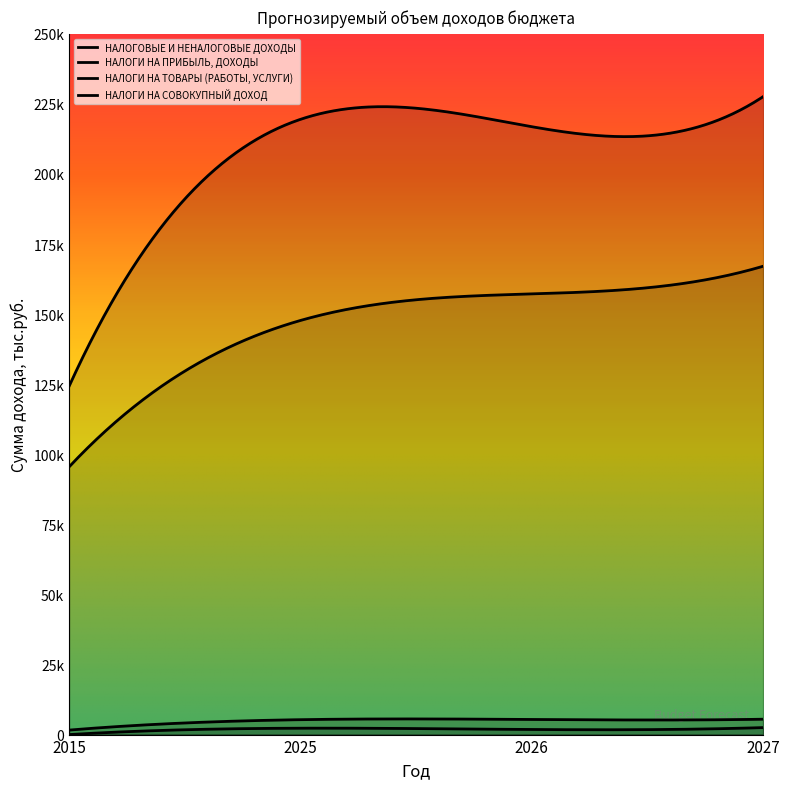

The value of НАЛОГИ НА СОВОКУПНЫЙ ДОХОД at 2027 is 1694.9. True or false?

False